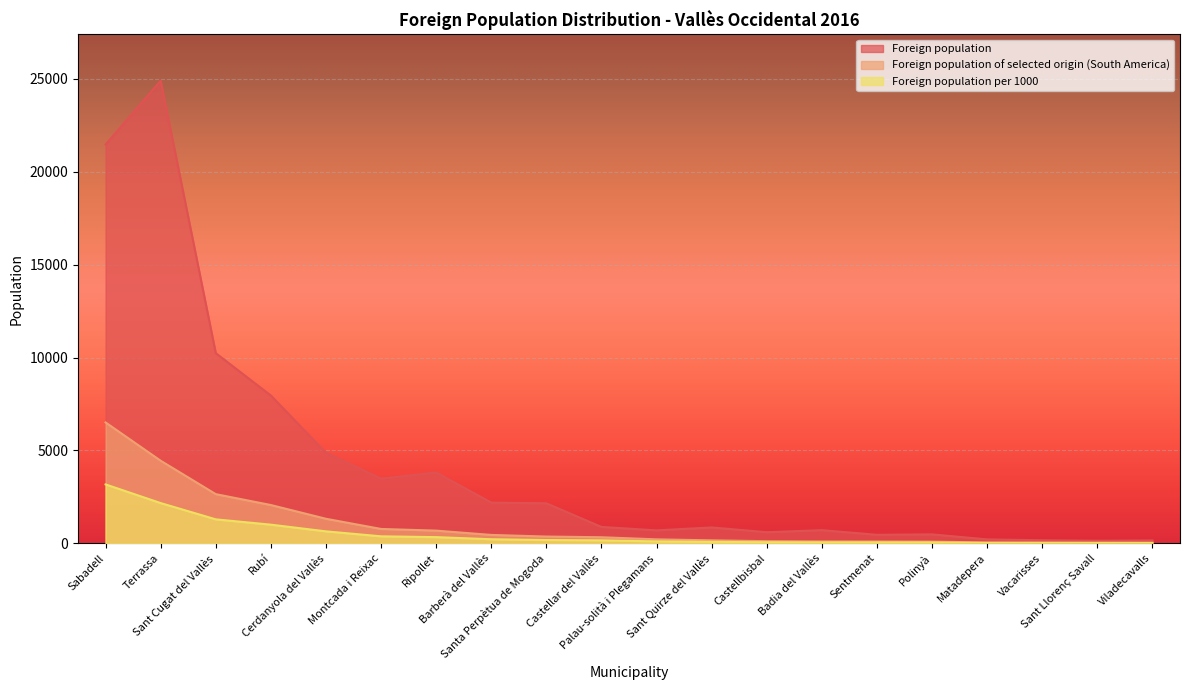

Is the value of Foreign population per 1000 at Rubí greater than the value of Foreign population of selected origin (South America) at Cerdanyola del Vallès?

No